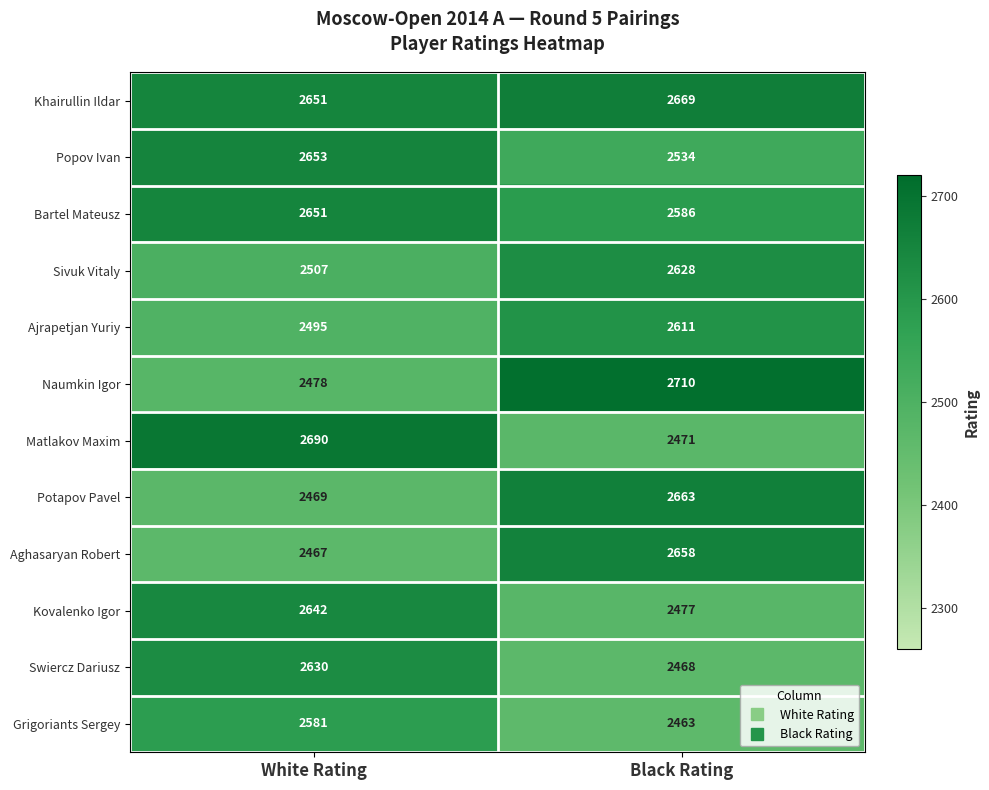

What is the difference between the maximum and minimum values in the Naumkin Igor series?

232